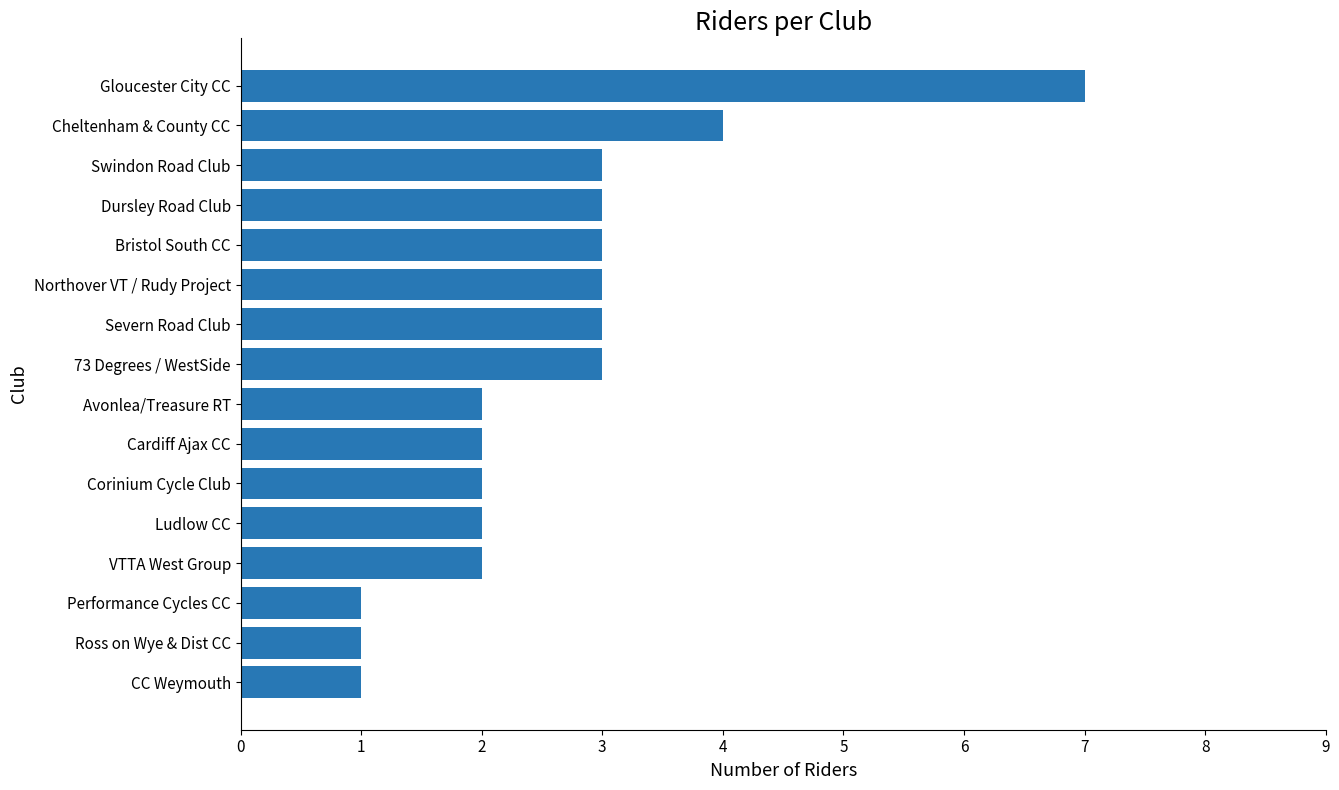

Is it true that the value at Performance Cycles CC is 1?

True